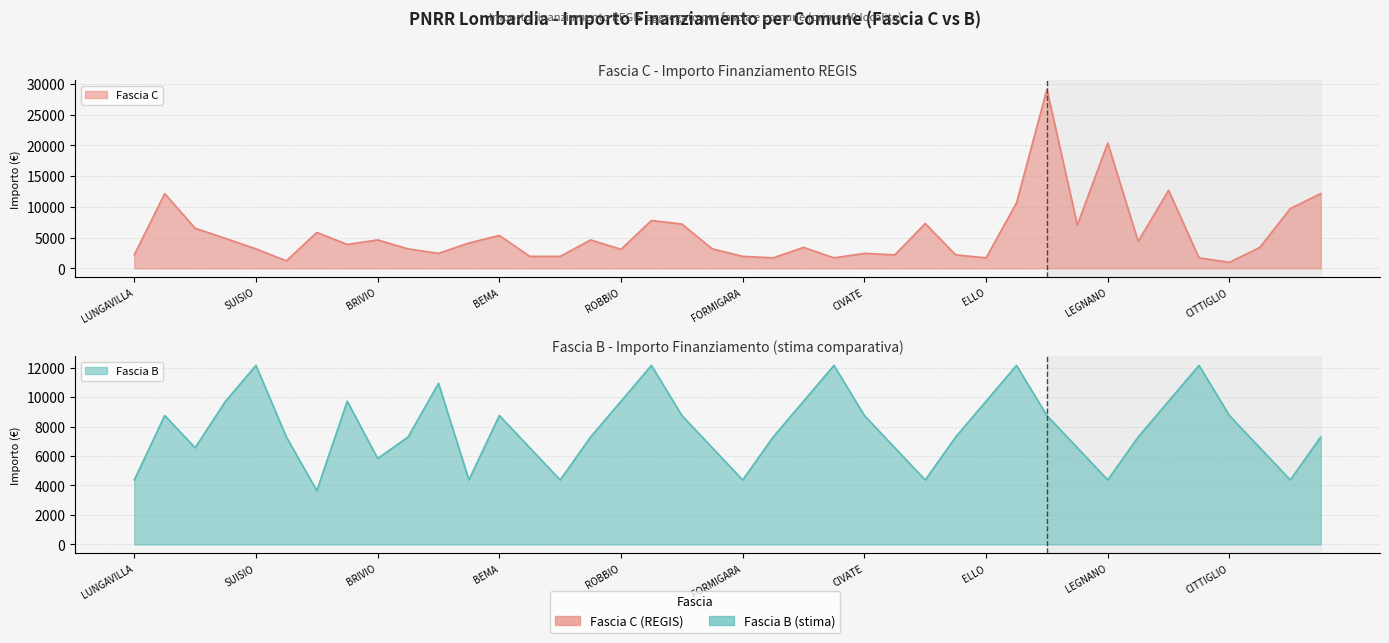

At which label does Fascia C reach its minimum?

CITTIGLIO